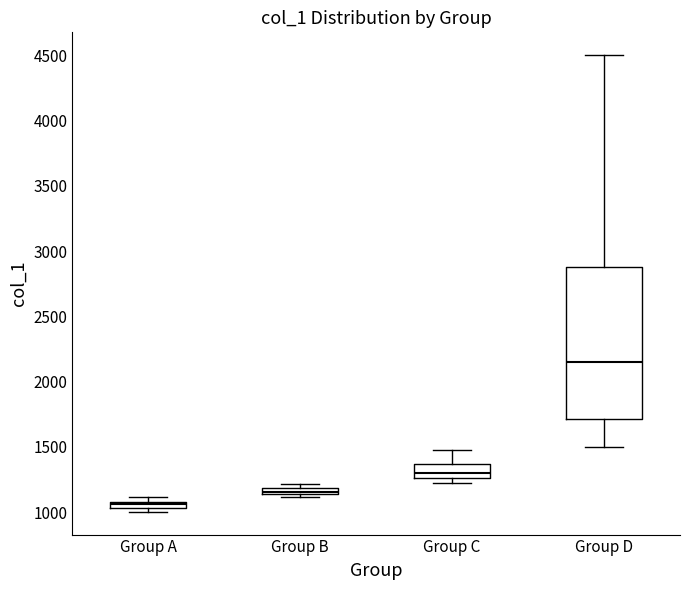

Which box is the tallest, from its lower edge to its upper edge?

Group D